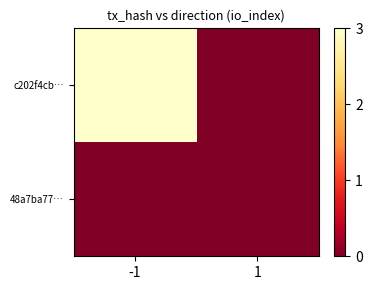

At 1, list the series in order from smallest to largest.

c202f4cb…, 48a7ba77…